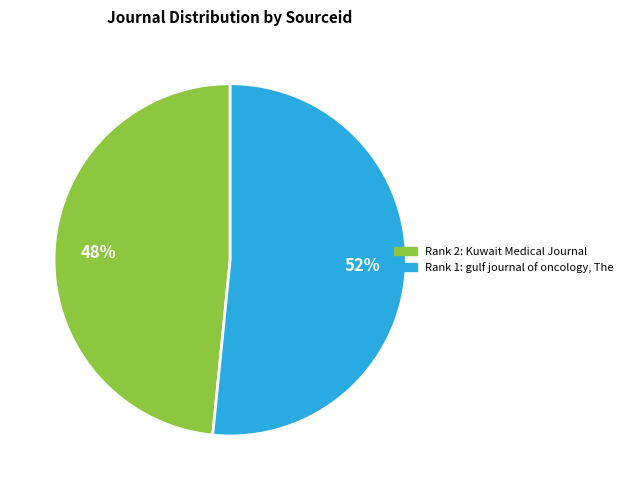

To the nearest percent, what is the average slice percentage?

50%